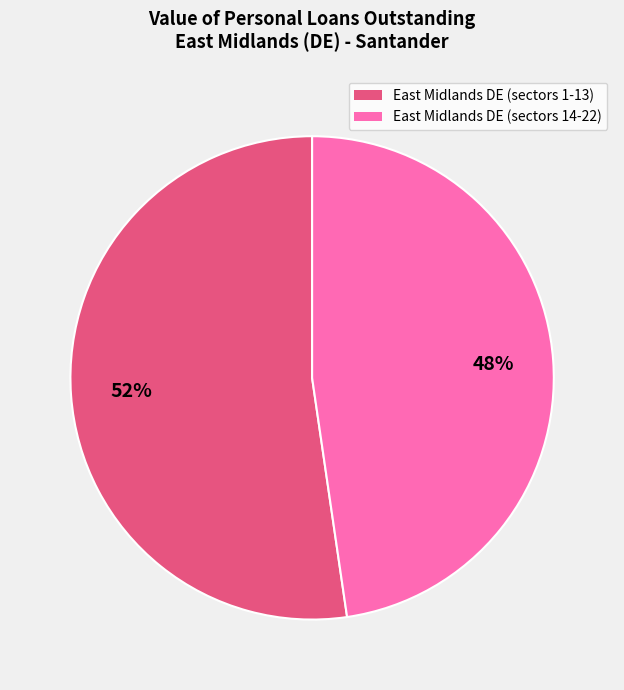

To the nearest percent, what is the average slice percentage?

50%